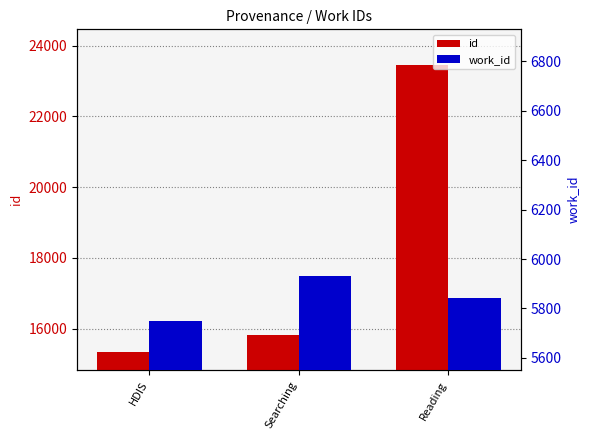

List the labels in order of id value, largest first.

Reading, Searching, HDIS